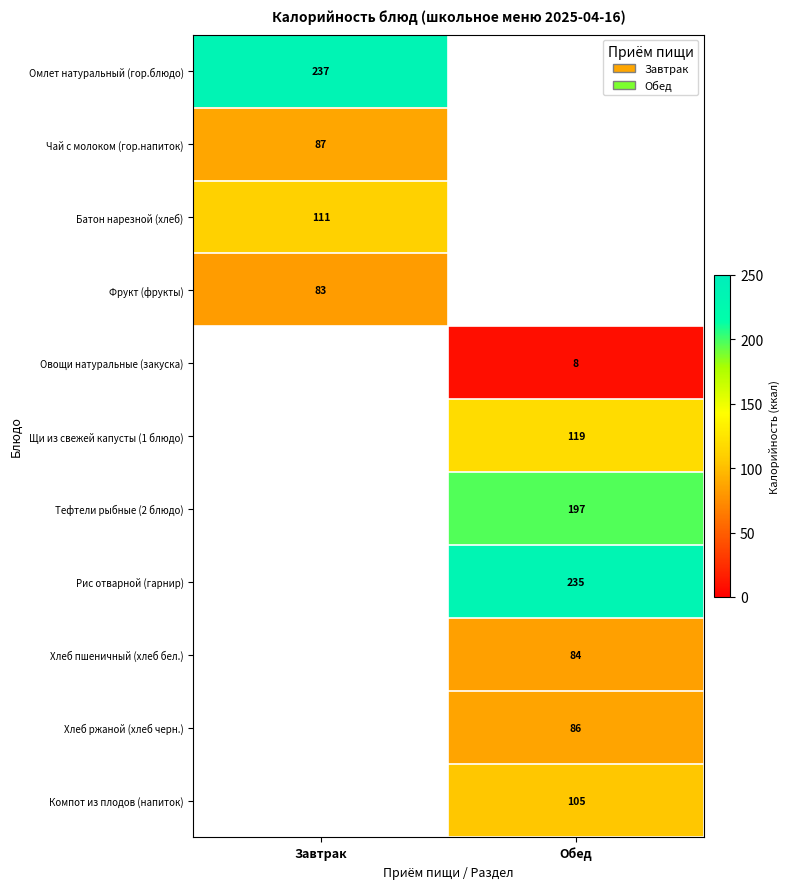

Is the value of Хлеб ржаной (хлеб черн.) at Обед greater than the value of Рис отварной (гарнир) at Обед?

No